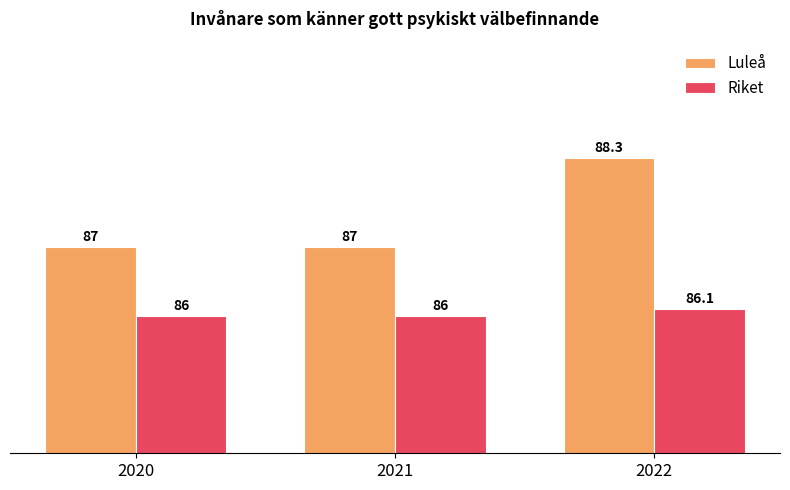

Reading right to left, what are all the values shown in this chart?

Luleå: 88.3	87.0	87.0
Riket: 86.1	86.0	86.0